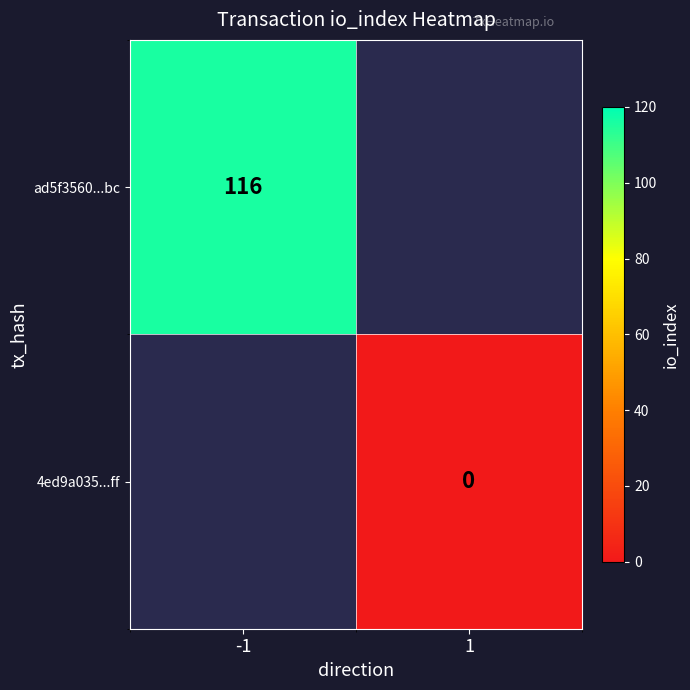

Which has a higher value, 1 or -1?

-1